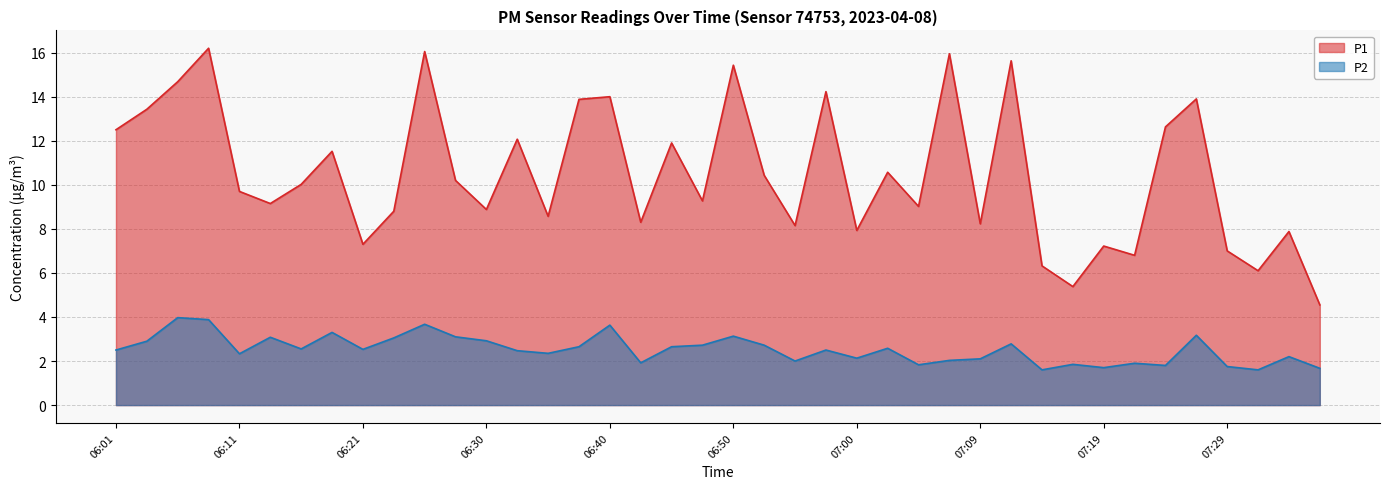

How many lines are shown in the chart?

2